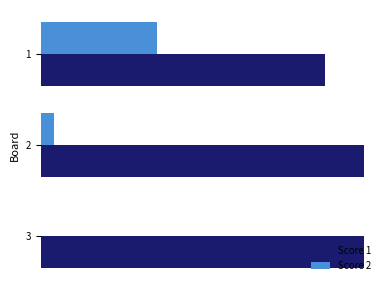

What are all the series names shown in the legend?

Score 1, Score 2